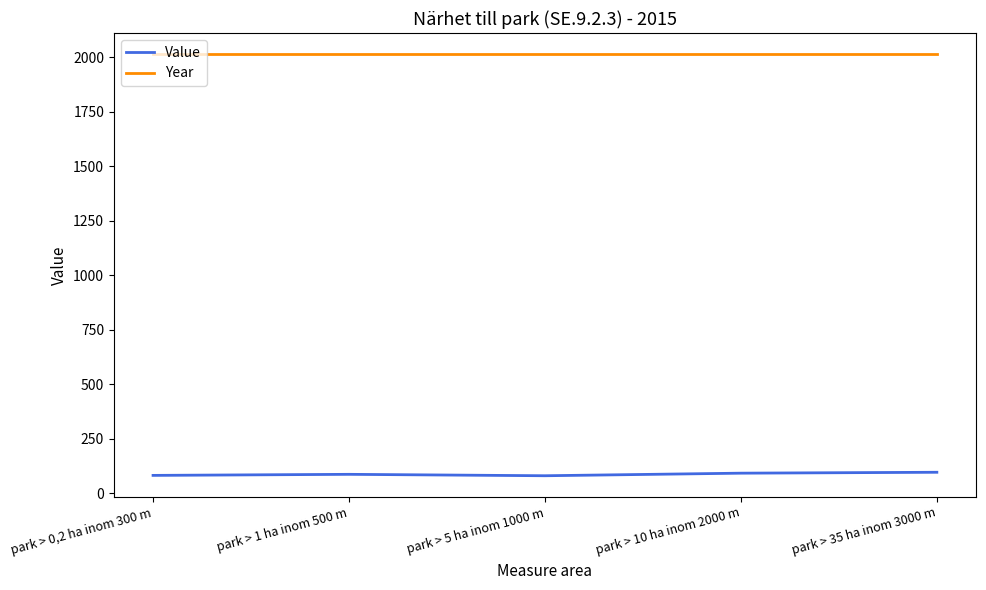

Read the Year value at park > 0,2 ha inom 300 m.

2015.0